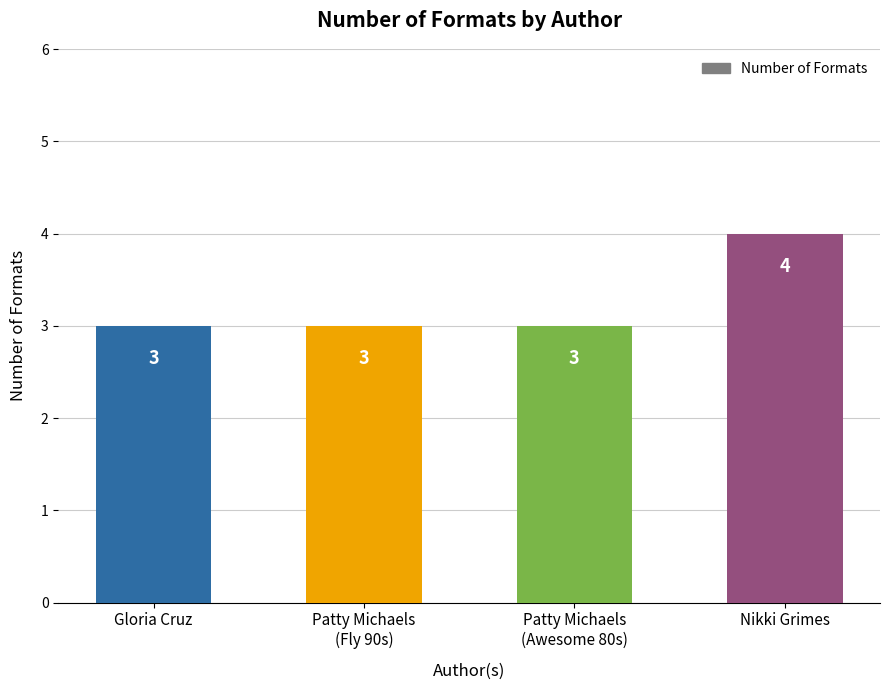

What is the greatest value displayed?

4